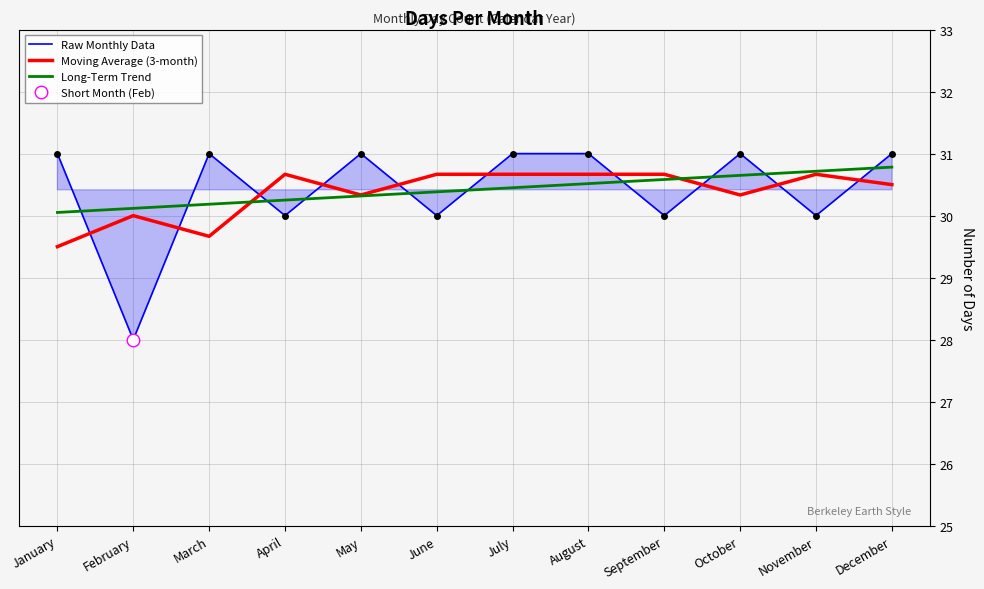

At which category is the sum across all series the highest?

December